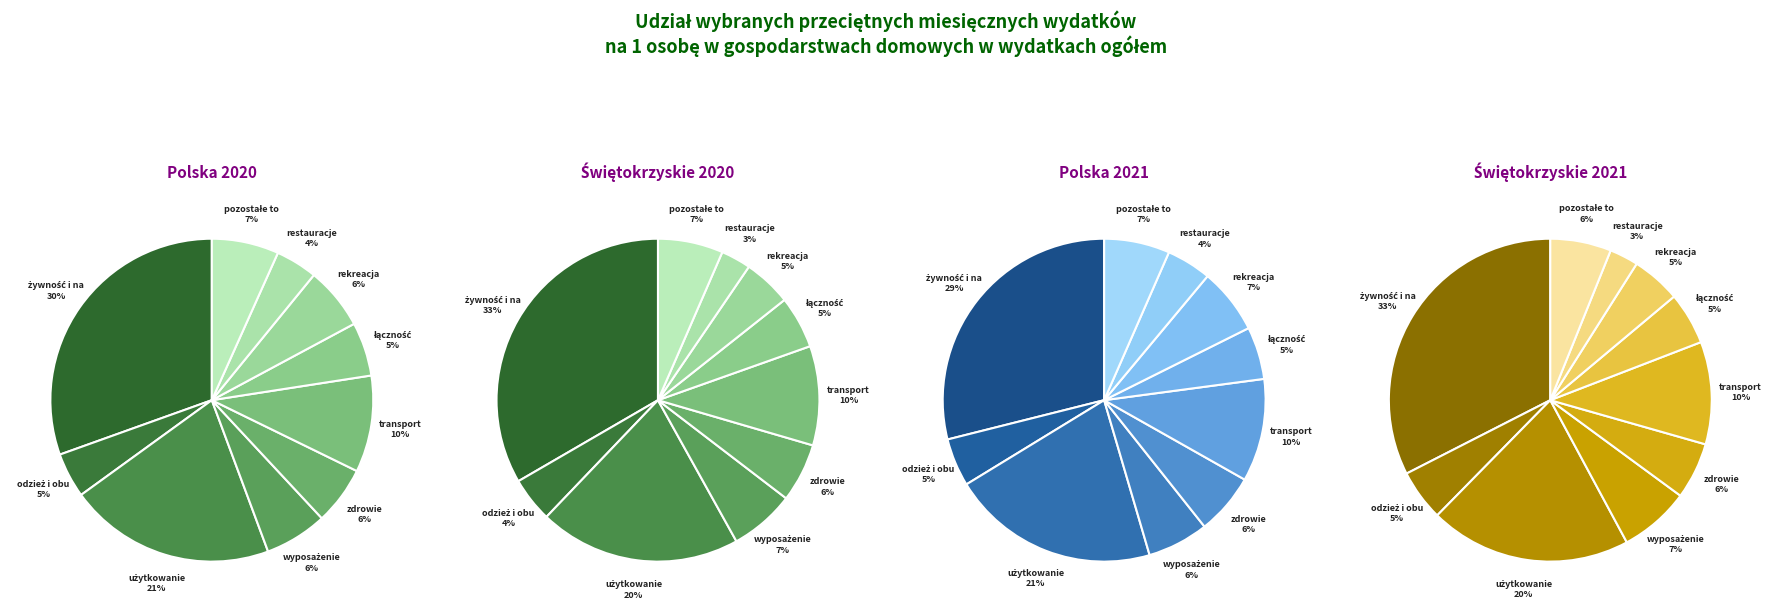

What portion of the pie excludes transport?

90.3%